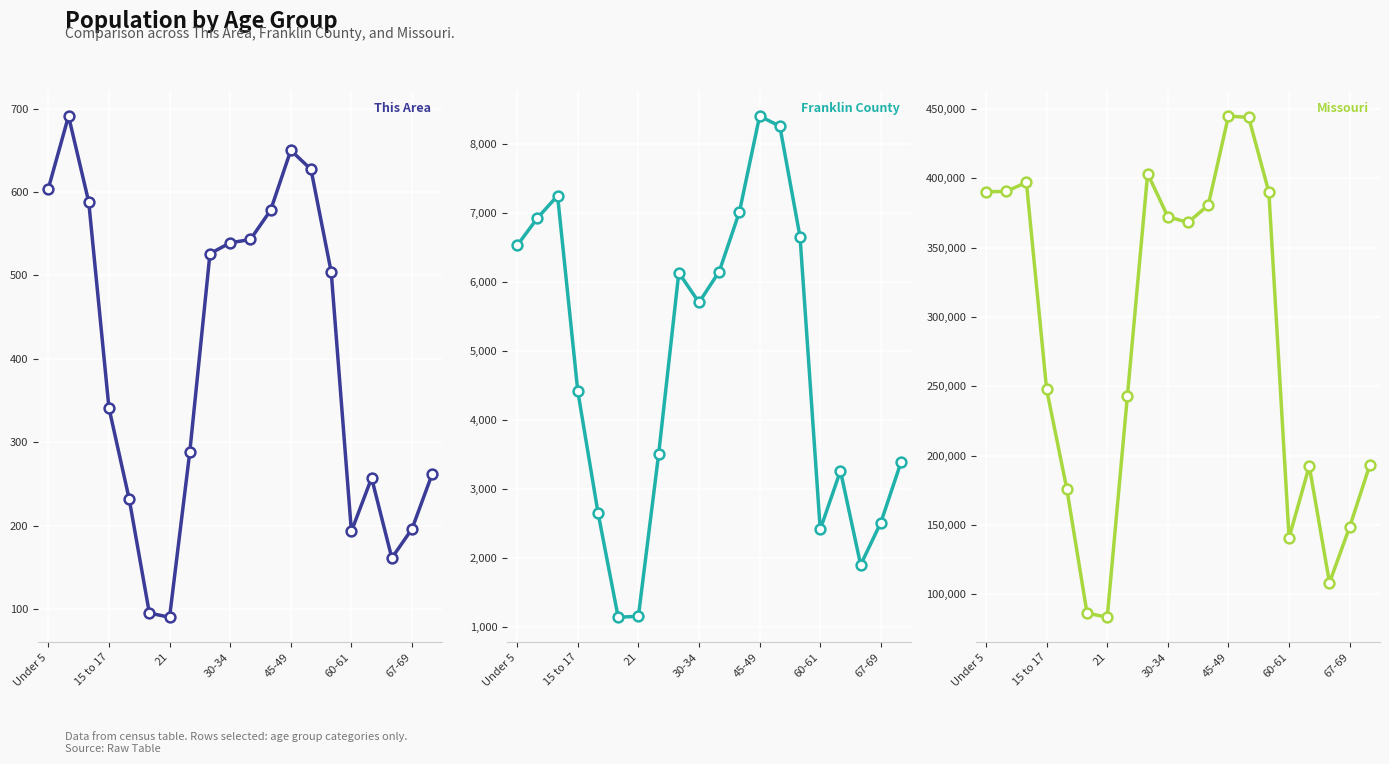

At how many categories does at least one series exceed 232939?

12